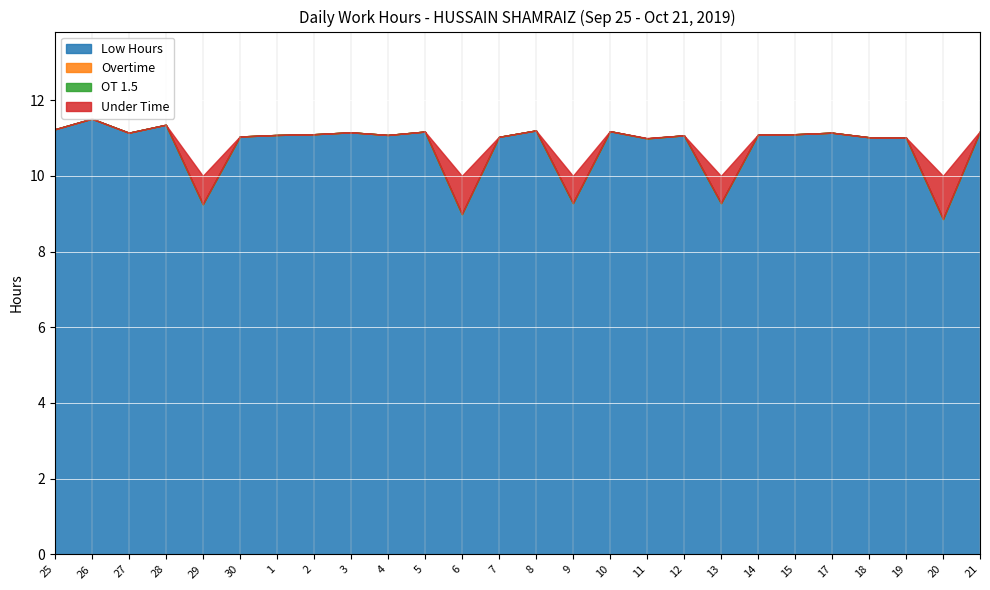

At which category does the chart reach its minimum across all series?

25